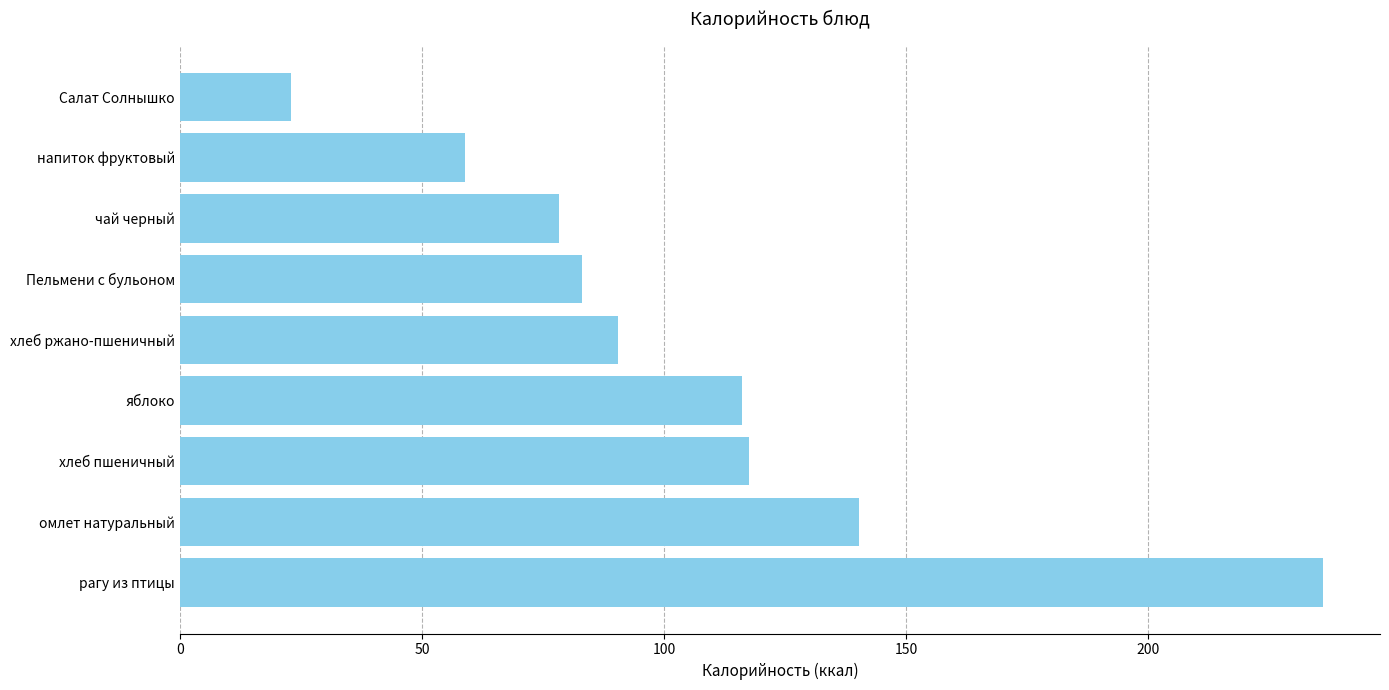

Is it true that the value at яблоко is 116.0?

True